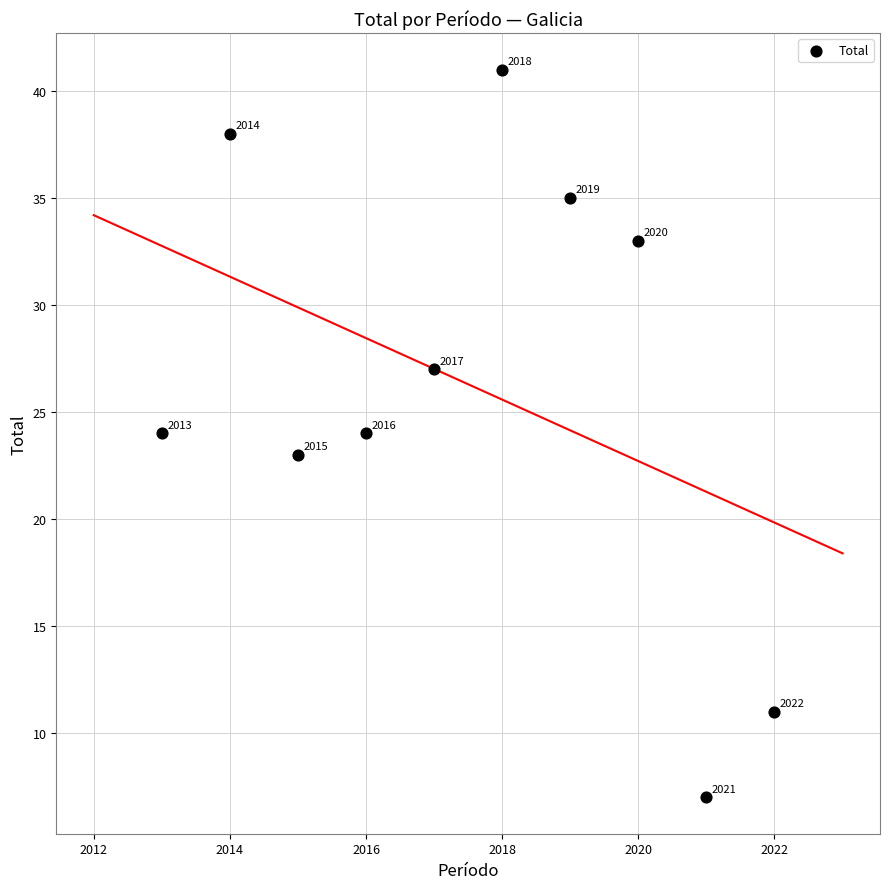

What is the average X value?

2018